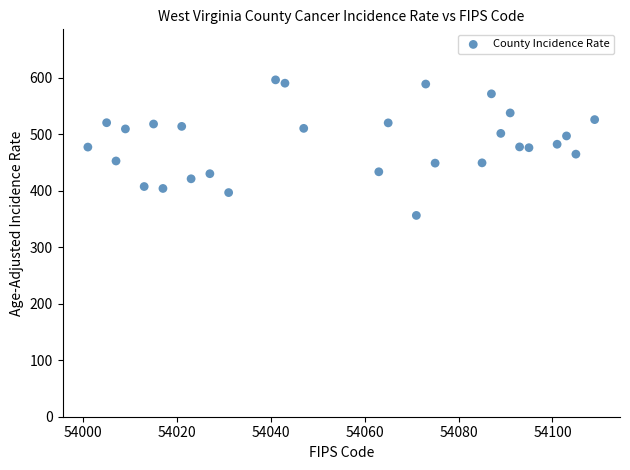

What is the range of Y values (max minus min)?

239.8